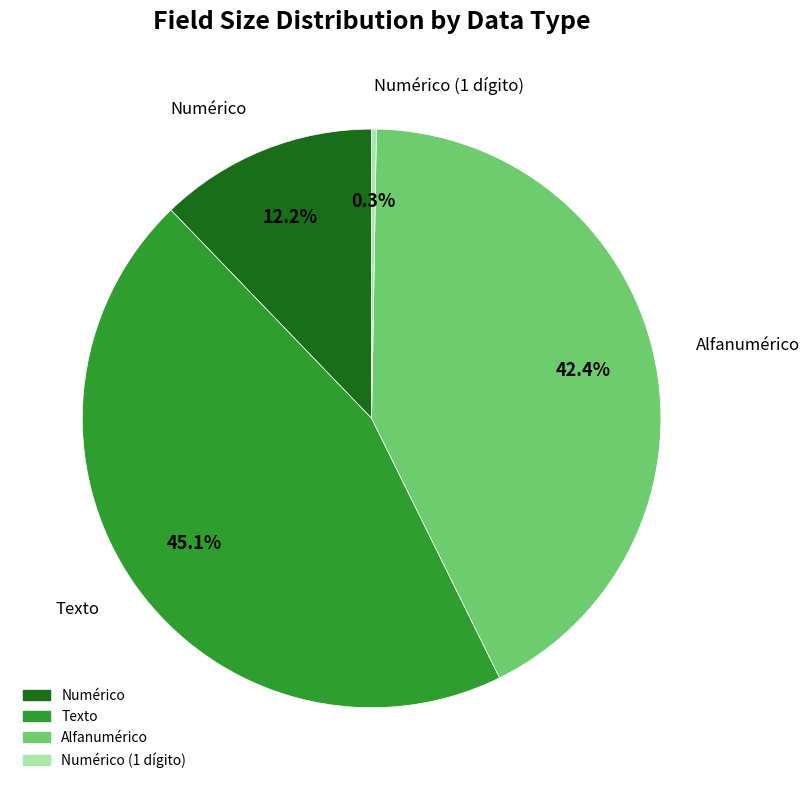

Does any single category account for the majority?

No